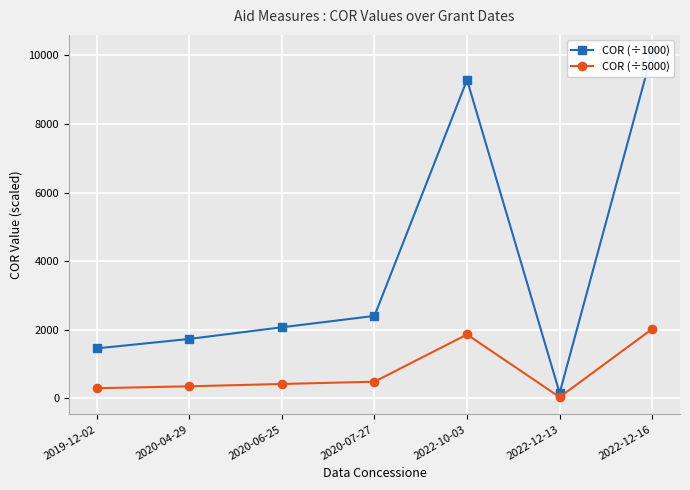

How many lines are shown in the chart?

2